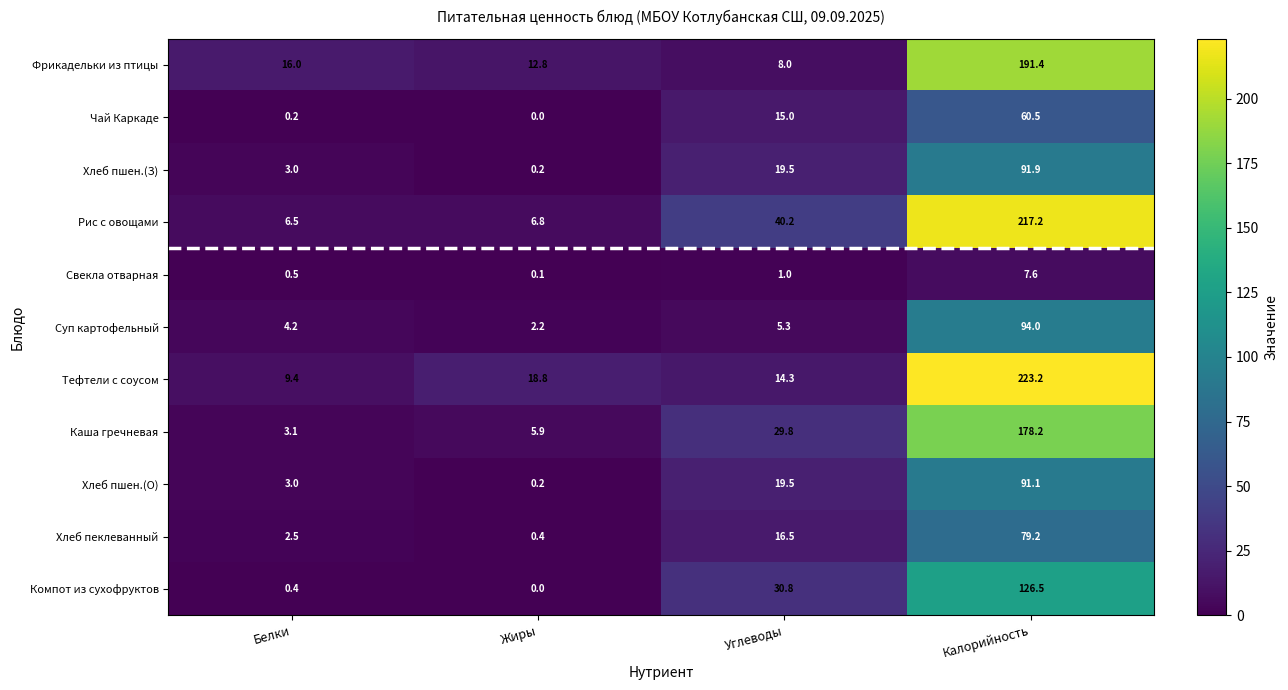

At how many categories does at least one series exceed 215?

1